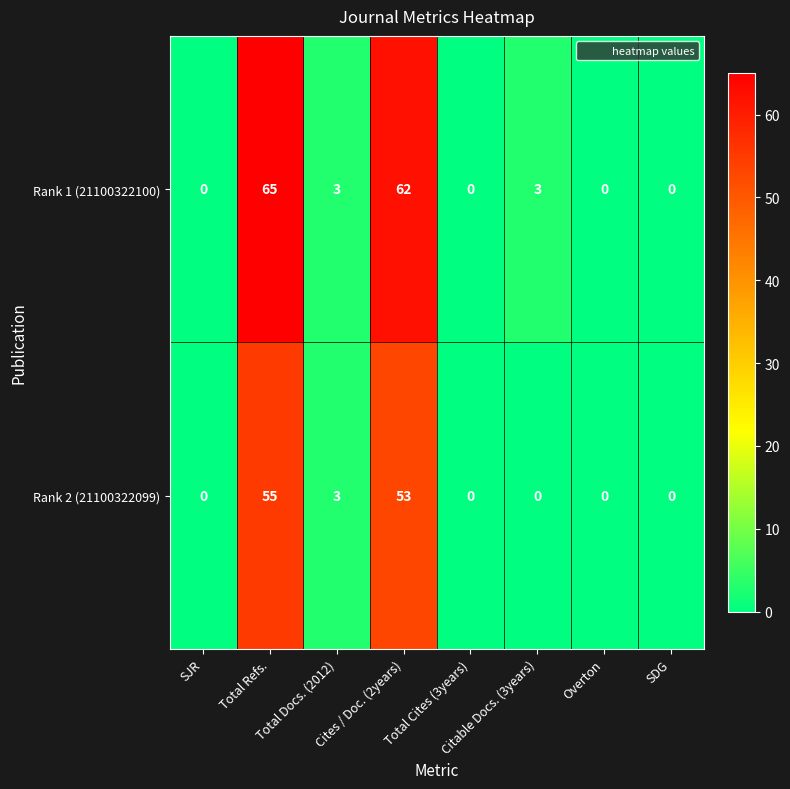

What is the difference between the maximum and minimum values in the Rank 1 (21100322100) series?

65